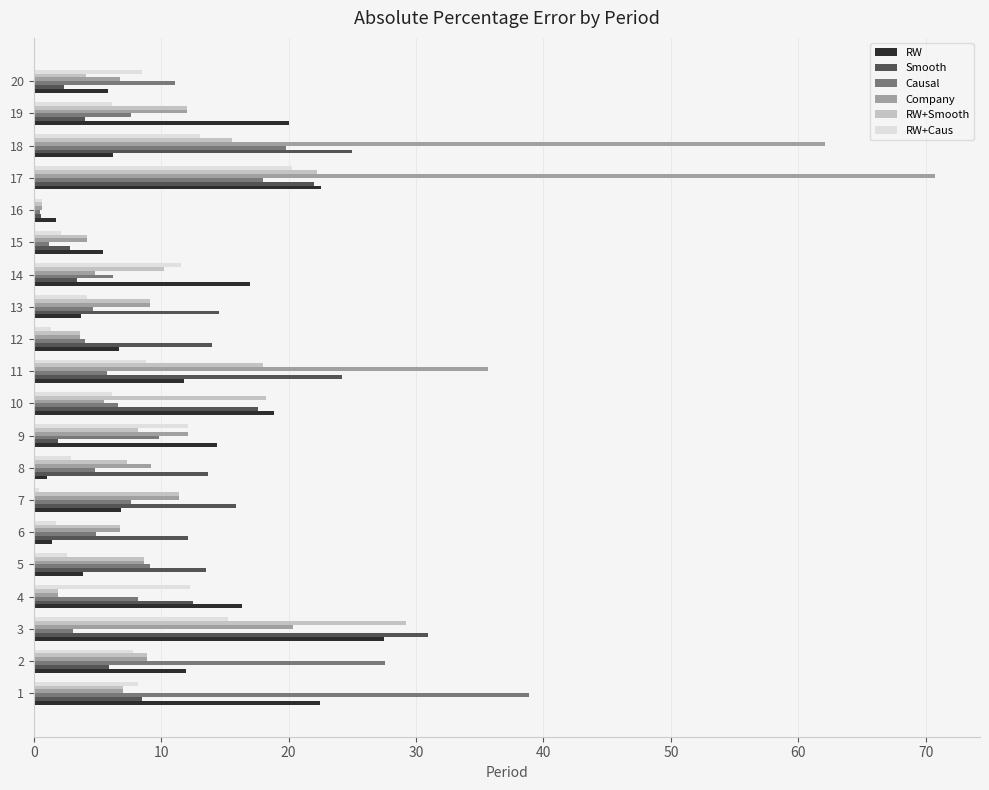

Rank the series by their maximum value, from highest to lowest.

Company, Causal, Smooth, RW+Smooth, RW, RW+Caus